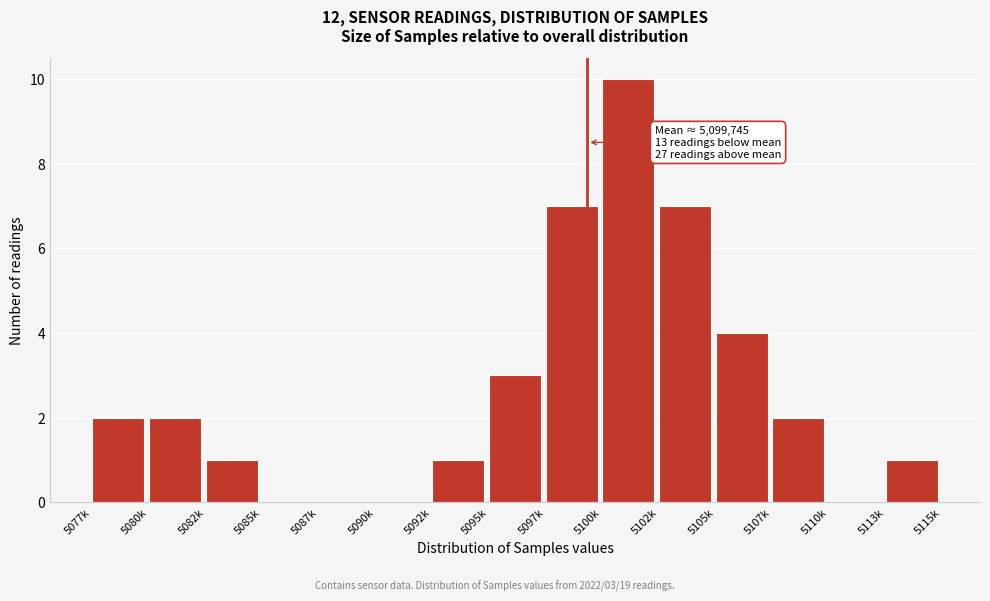

Reading left to right, extract all data points from this chart.

5077k=2	5080k=2	5082k=1	5085k=0	5087k=0	5090k=0	5092k=1	5095k=3	5097k=7	5100k=10	5102k=7	5105k=4	5107k=2	5110k=0	5113k=1